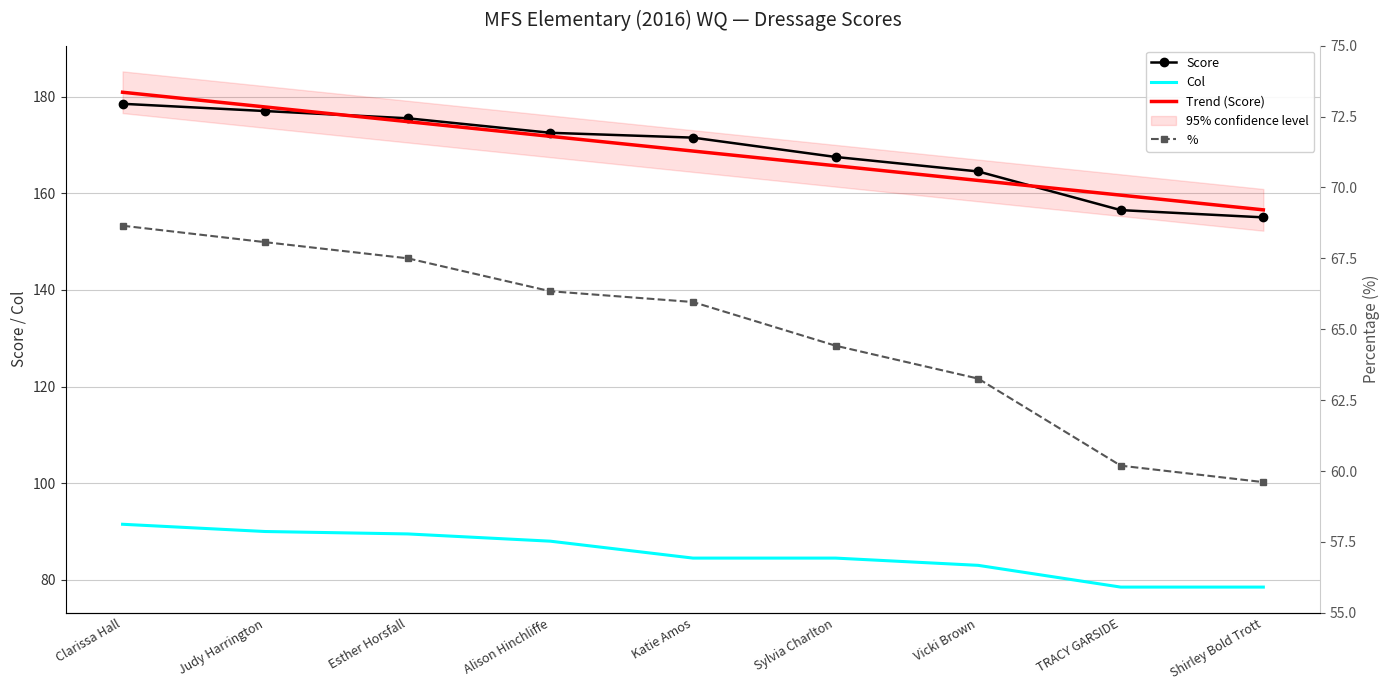

Rank the series at TRACY GARSIDE from highest to lowest value.

Trend (Score), Score, Col, %